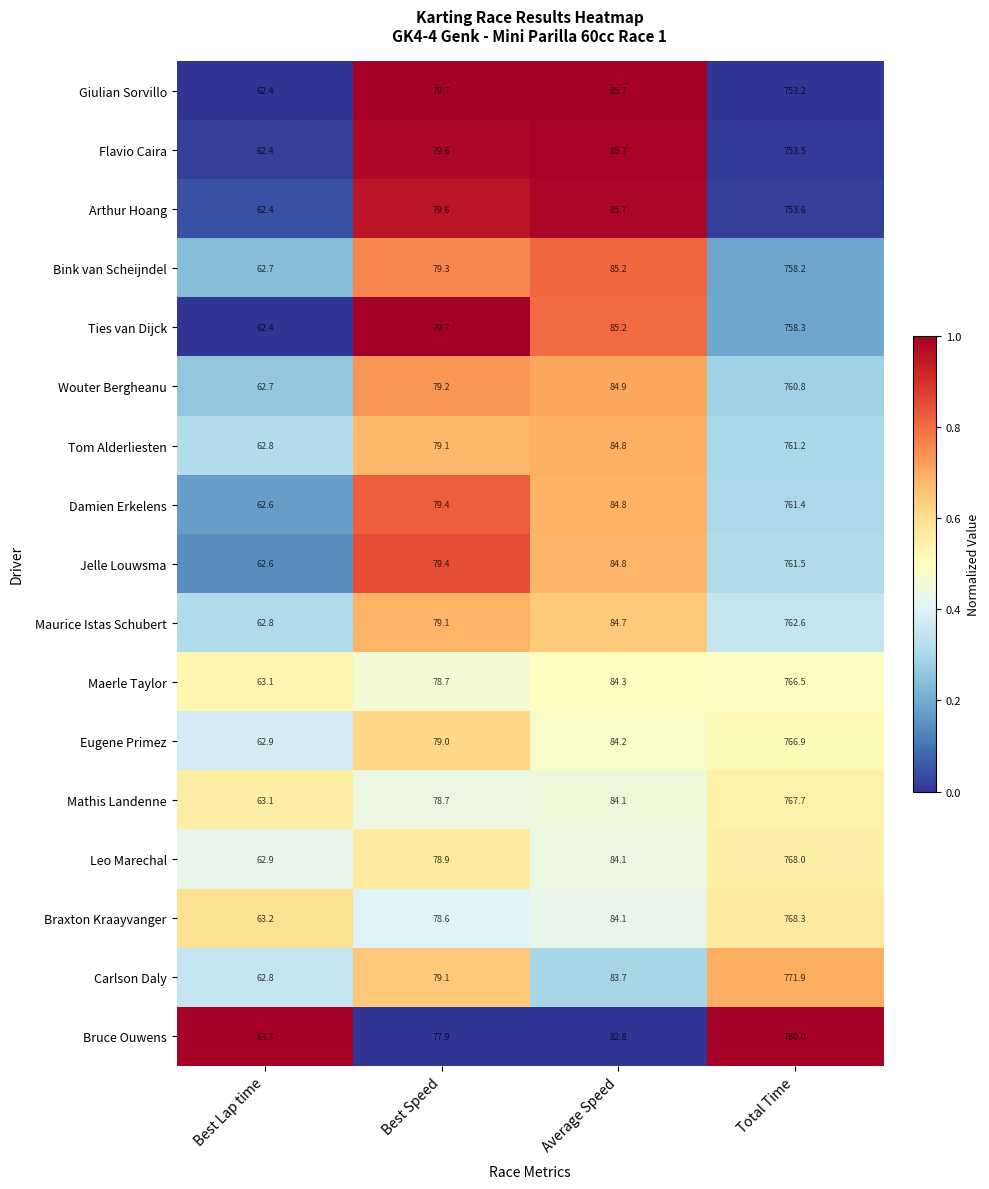

At which category is the sum across all series the highest?

Total Time